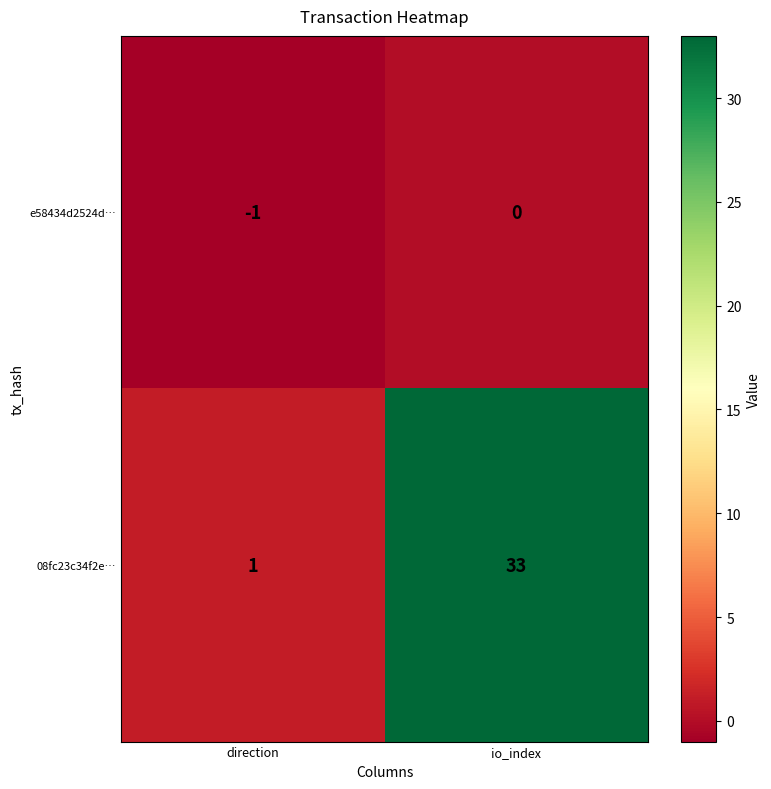

At how many categories does at least one series exceed 9?

1